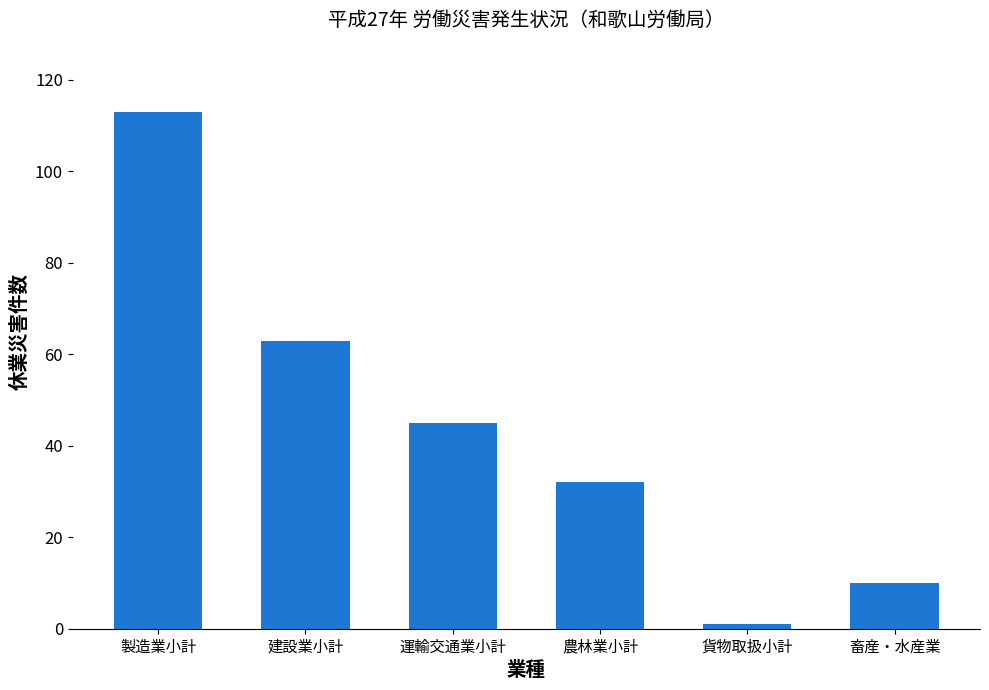

What is the change in value from 建設業小計 to 運輸交通業小計?

-18